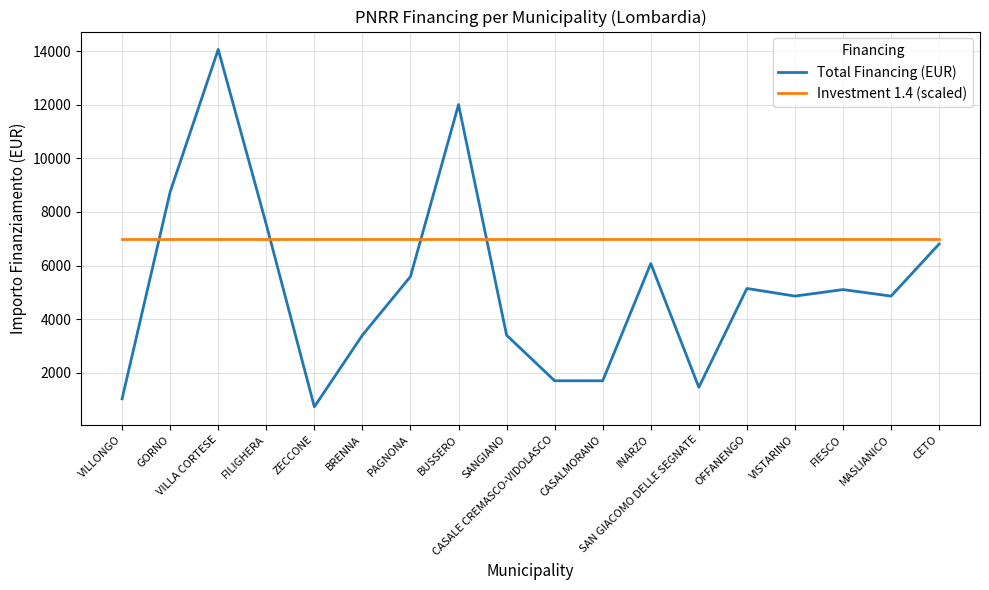

Rank the series by their average value, from lowest to highest.

Total Financing (EUR), Investment 1.4 (scaled)